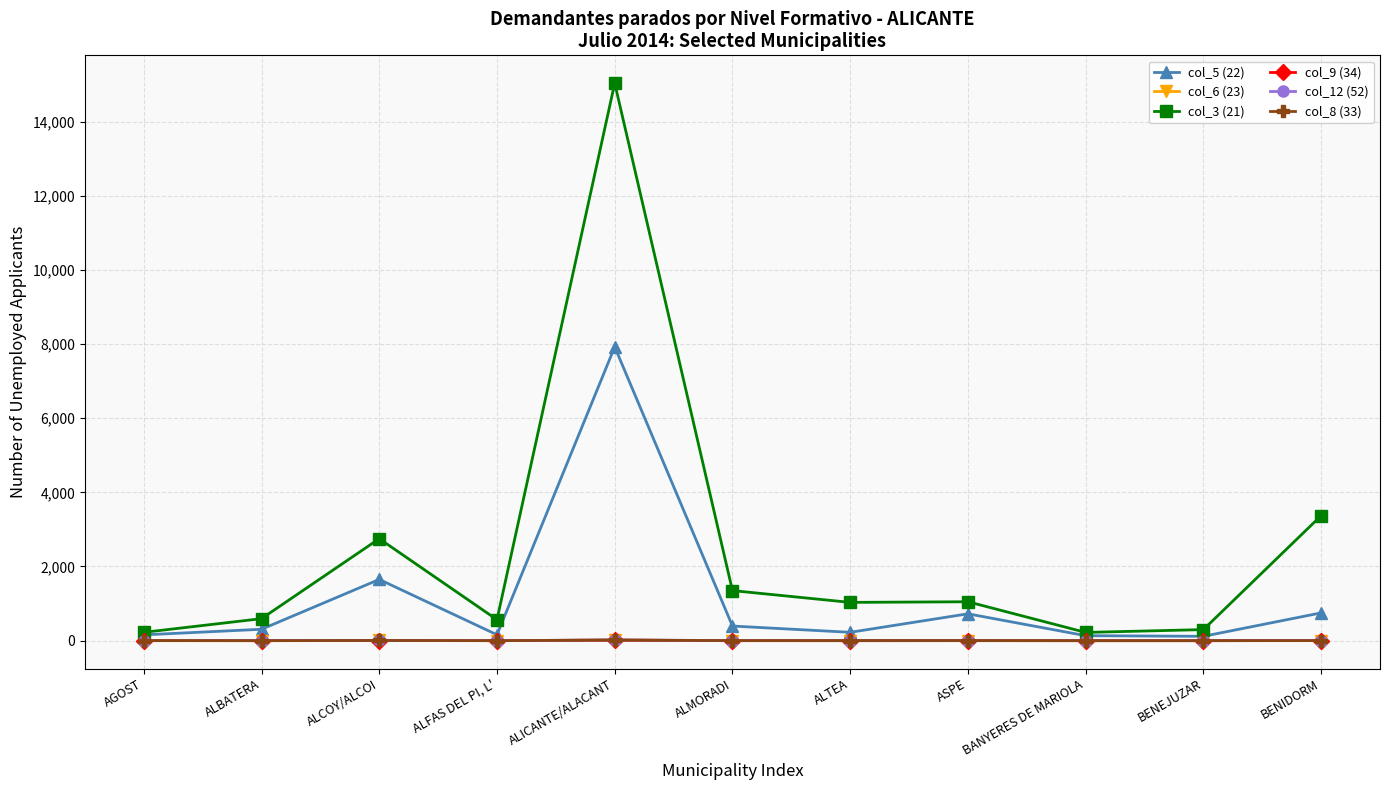

What is the label of the 4th point from the left?

ALFAS DEL PI, L'